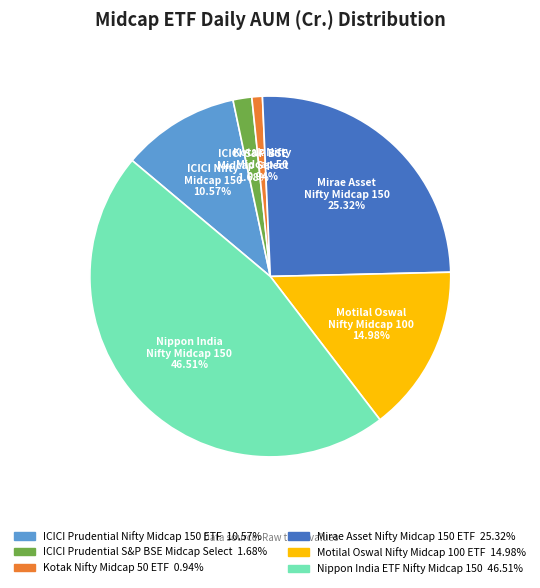

What percentage is NOT represented by Nippon India ETF Nifty Midcap 150?

53.5%